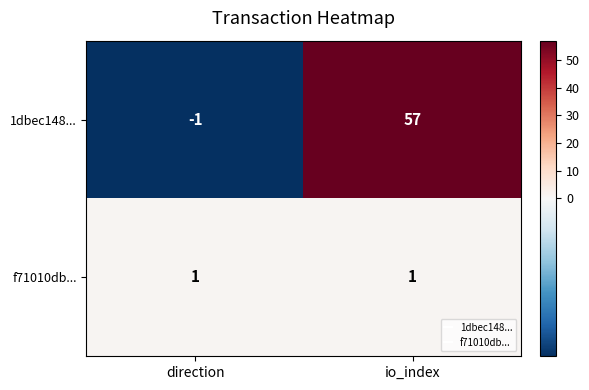

Reading left to right, list all the values displayed in this chart.

1dbec148...: direction=-1	io_index=57
f71010db...: direction=1	io_index=1